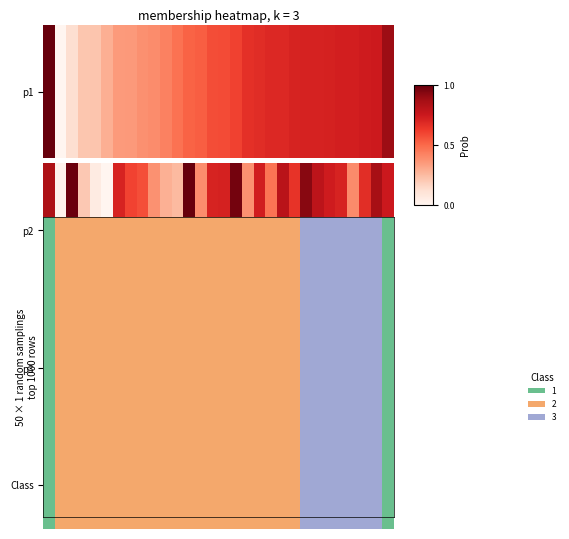

Reading right to left, list all the values displayed in this chart.

0.3	0.6	1.0	0.9	0.7	0.7	0.5	0.7	0.6	0.8	0.8	0.8	0.5	0.6	0.5	0.8	0.6	0.5	0.2	0.5	0.2	0.1	0.2	0.3	0.2	0.1	0.3	0.0	0.0	0.4